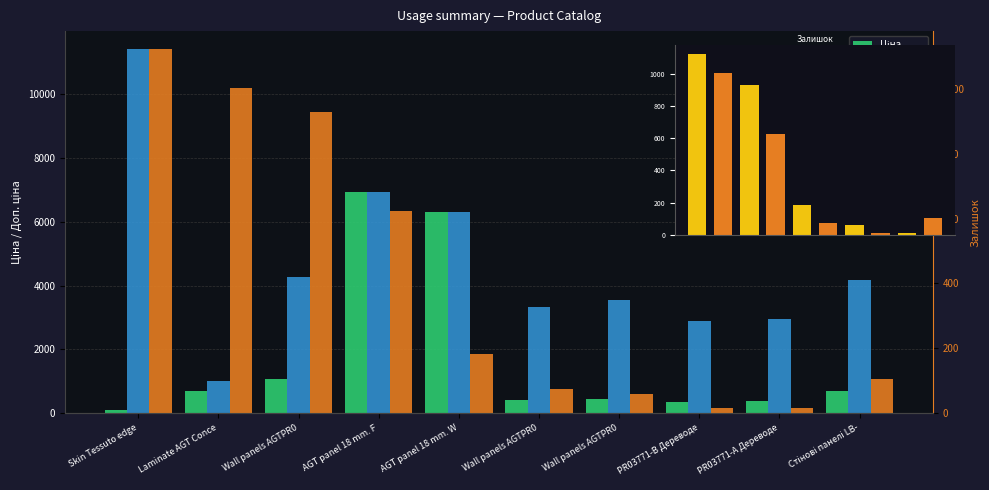

How many bars are there in each group?

3